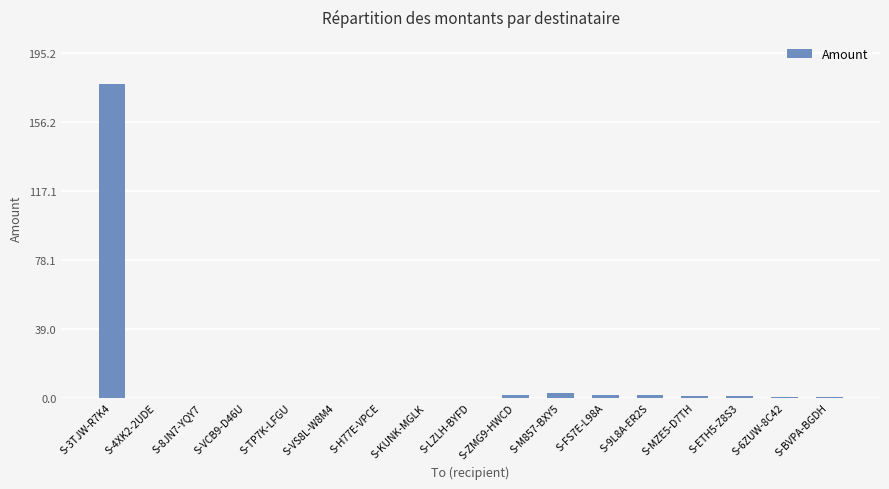

Does the chart contain stacked bars?

No